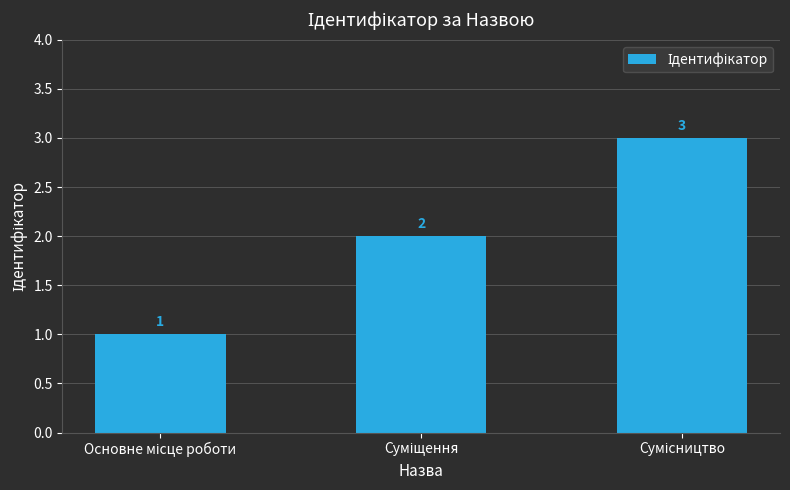

What is the sum of all values?

6